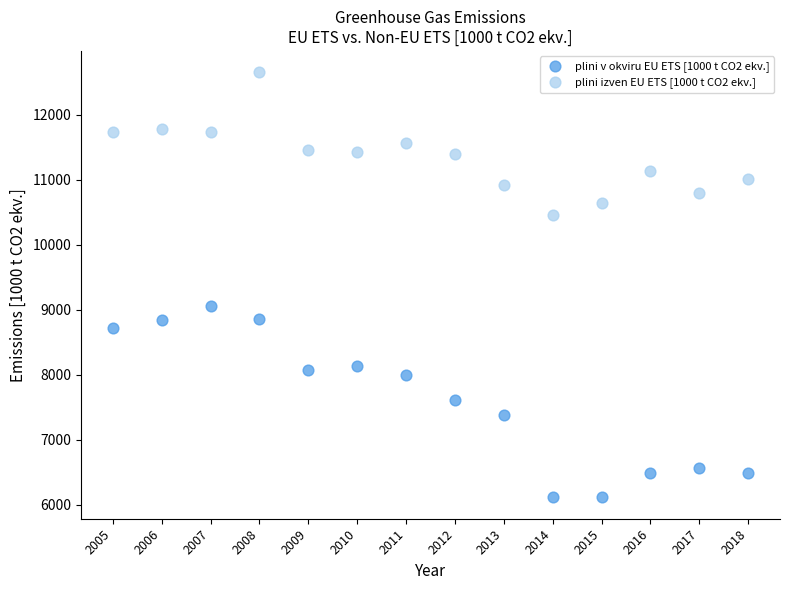

Across all series, what Y value is closest to 9381?

9048.6